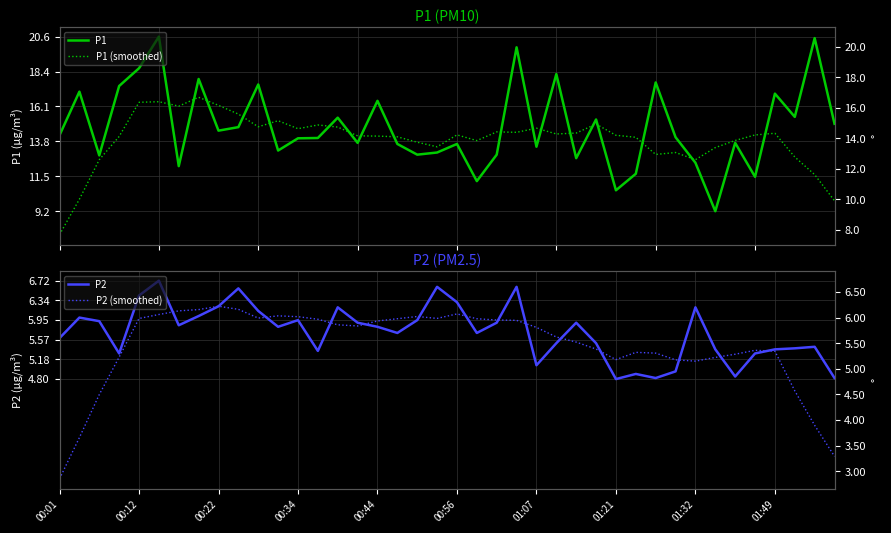

Rank the series at 30 from highest to lowest value.

P1, P1 (smoothed), P2 (smoothed), P2